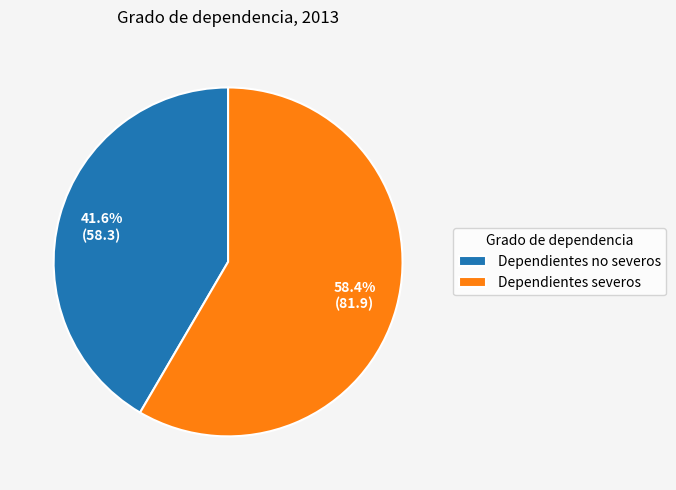

Is there any slice that represents more than half of the pie?

Yes